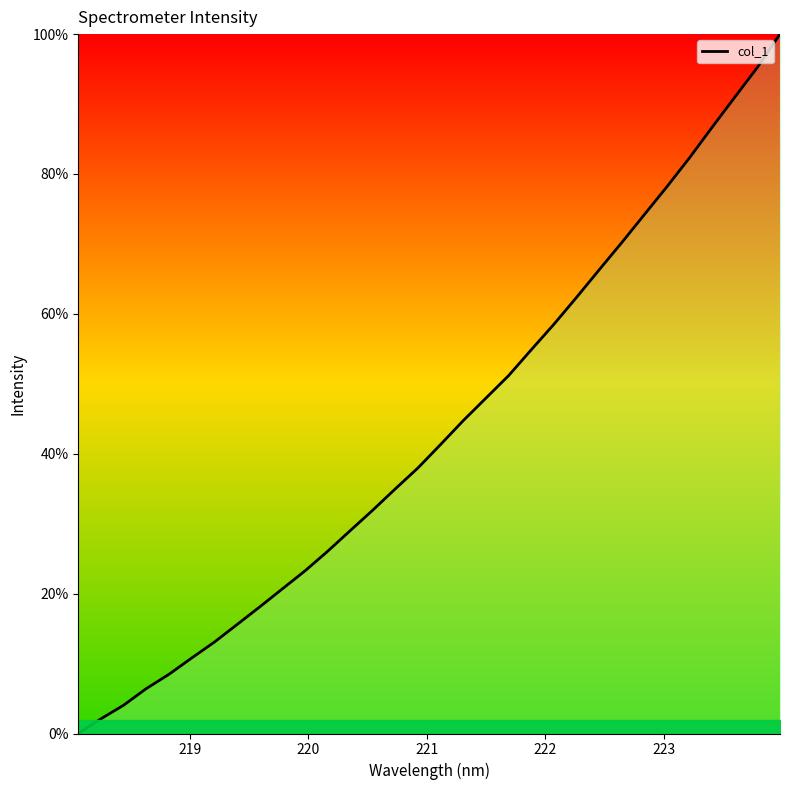

What is the greatest value displayed?

100.0